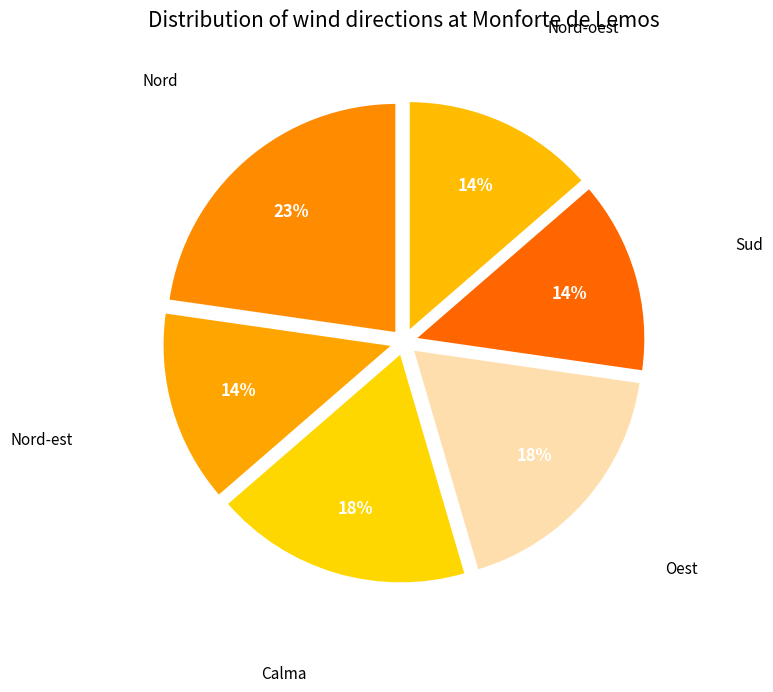

Rank the categories by value from highest to lowest.

Nord, Calma, Oest, Nord-est, Sud, Nord-oest